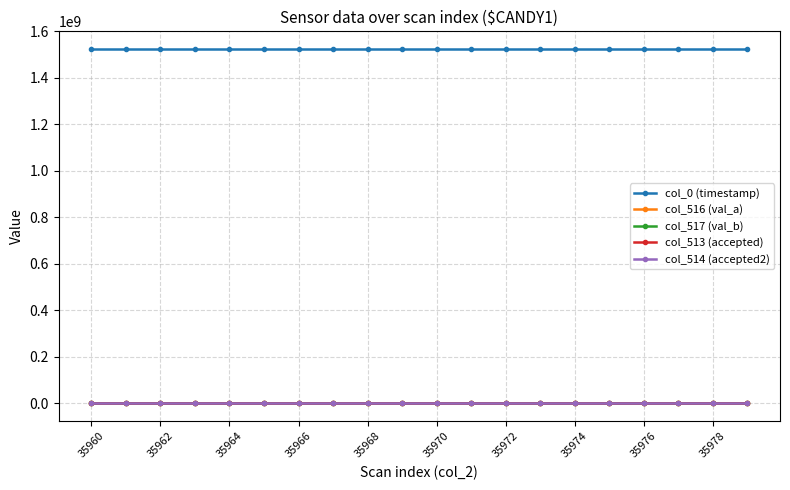

True or false: col_0 (timestamp) and col_514 (accepted2) intersect in this chart.

False